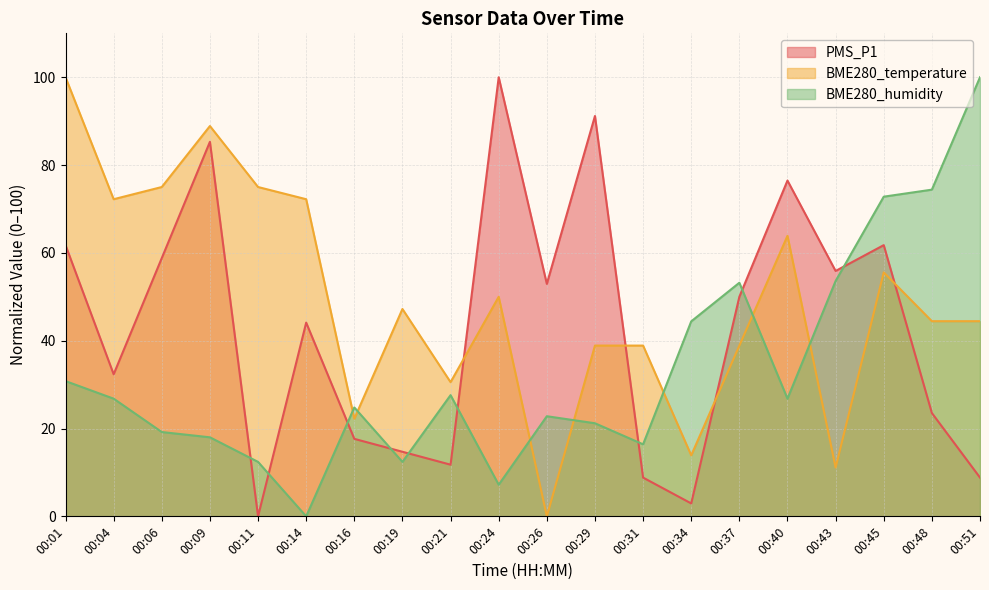

True or false: BME280_temperature has more than 0 interior local peaks.

True